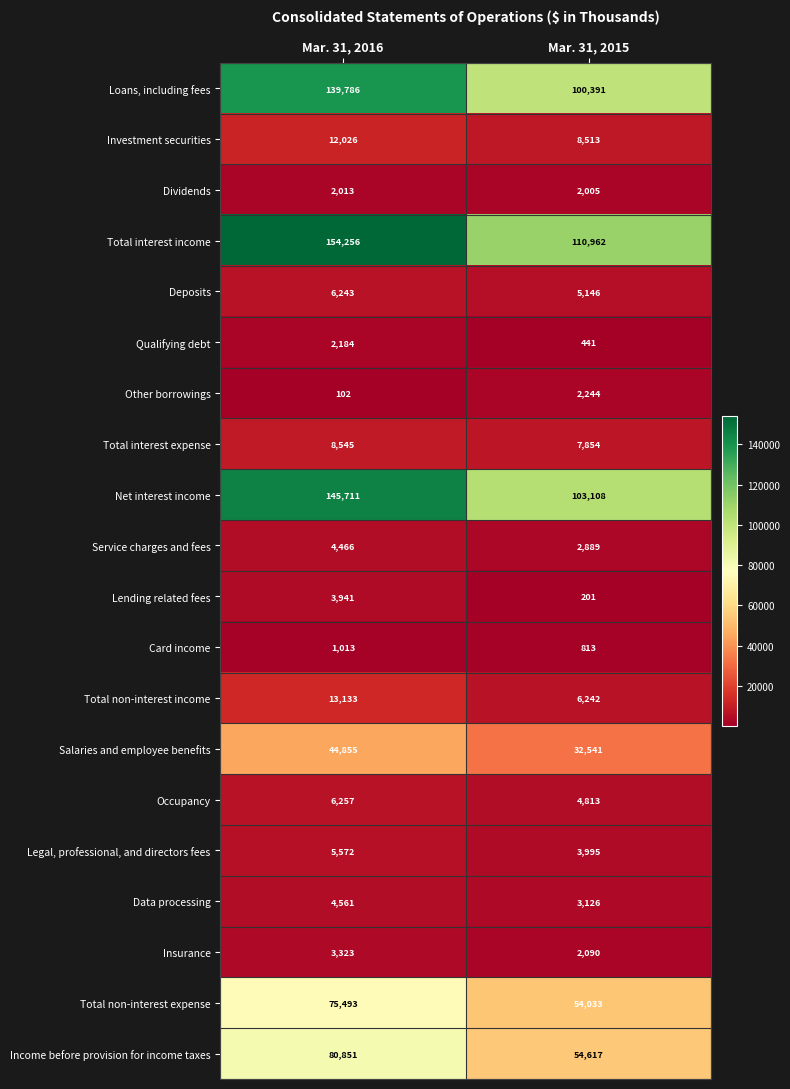

Is the value of Service charges and fees at Mar. 31, 2016 greater than the value of Deposits at Mar. 31, 2016?

No